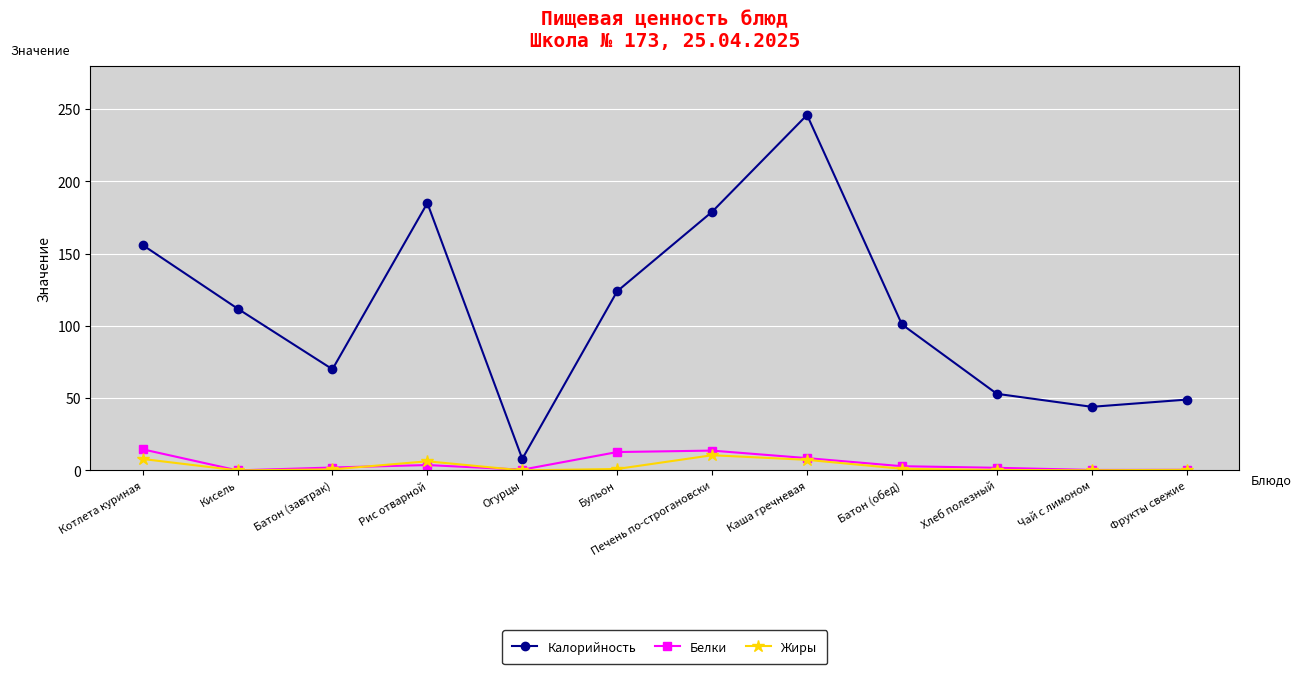

True or false: Жиры has more than 0 interior local peaks.

True